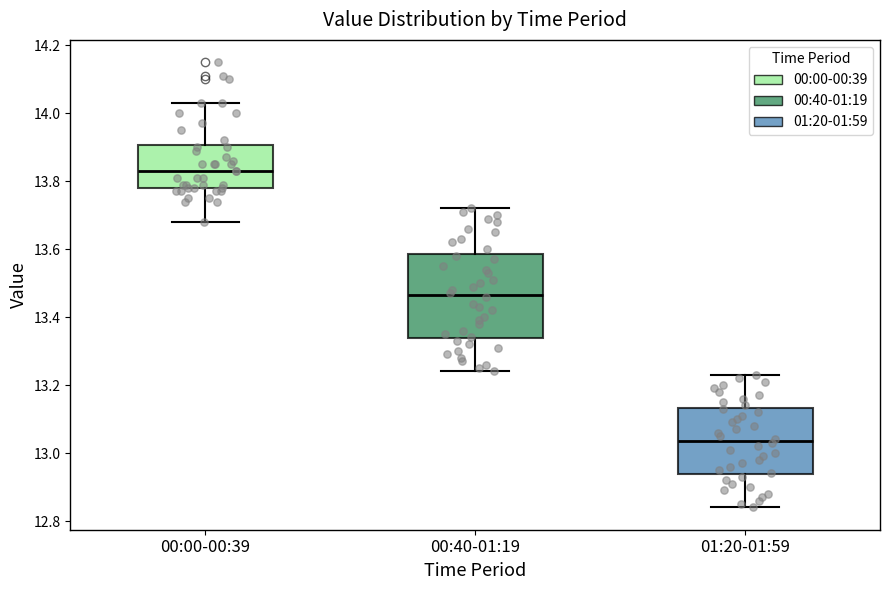

Reading left to right, transcribe this box plot: for each box, give where its median line is, the range the box spans, and where its two whiskers end, as read against the y-axis. The values are not printed on the chart, so give them approximately, as read against the axis.

00:00-00:39: median 13.84, box 13.78 to 13.90, whiskers 13.68 to 14.04
00:40-01:19: median 13.46, box 13.34 to 13.58, whiskers 13.24 to 13.72
01:20-01:59: median 13.04, box 12.94 to 13.14, whiskers 12.84 to 13.24